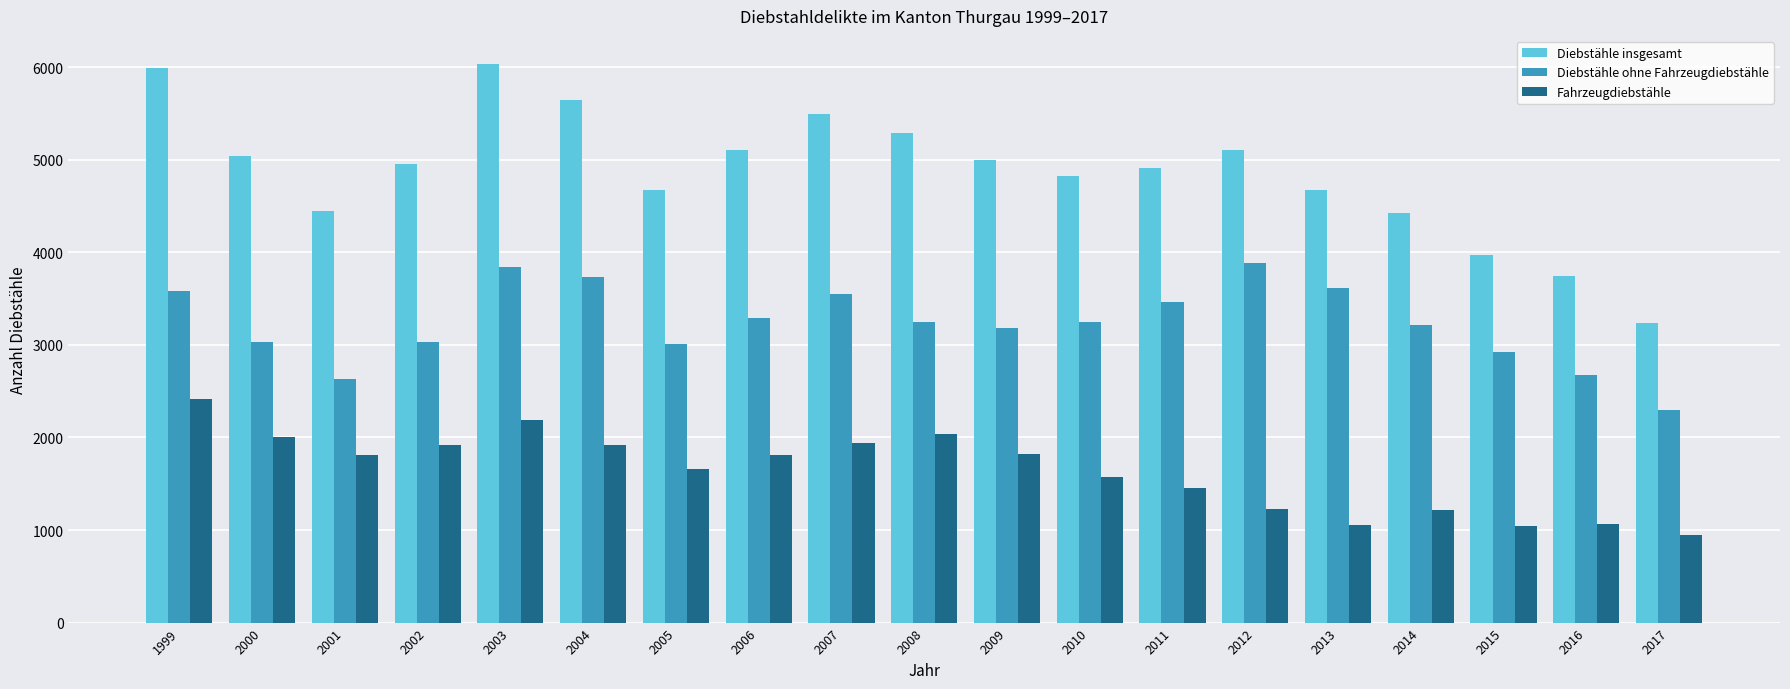

What is the sum of all Diebstähle ohne Fahrzeugdiebstähle values?

61435